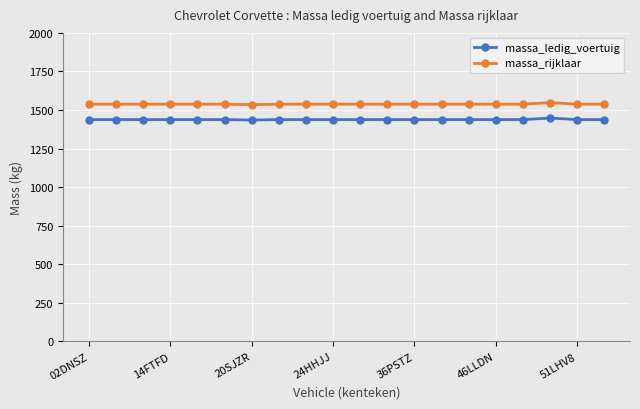

True or false: massa_rijklaar and massa_ledig_voertuig intersect in this chart.

False